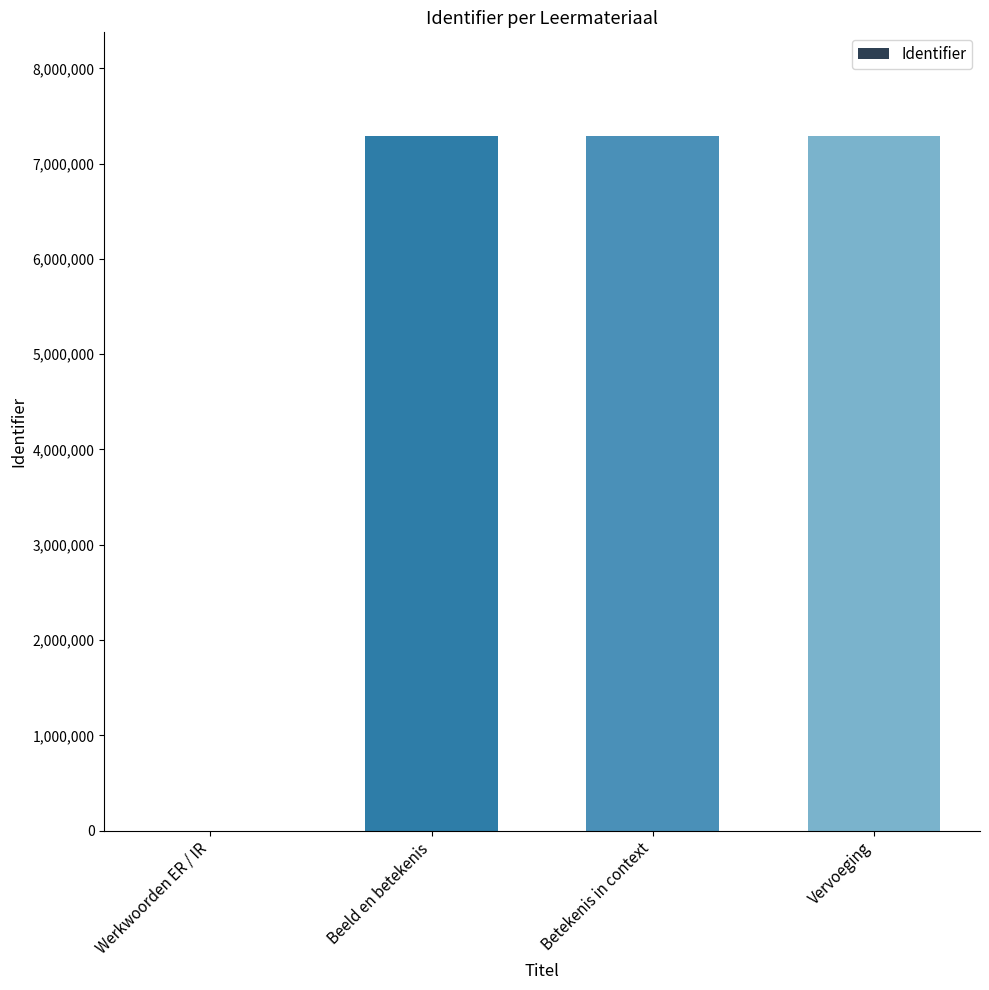

How many series are shown in this chart?

1